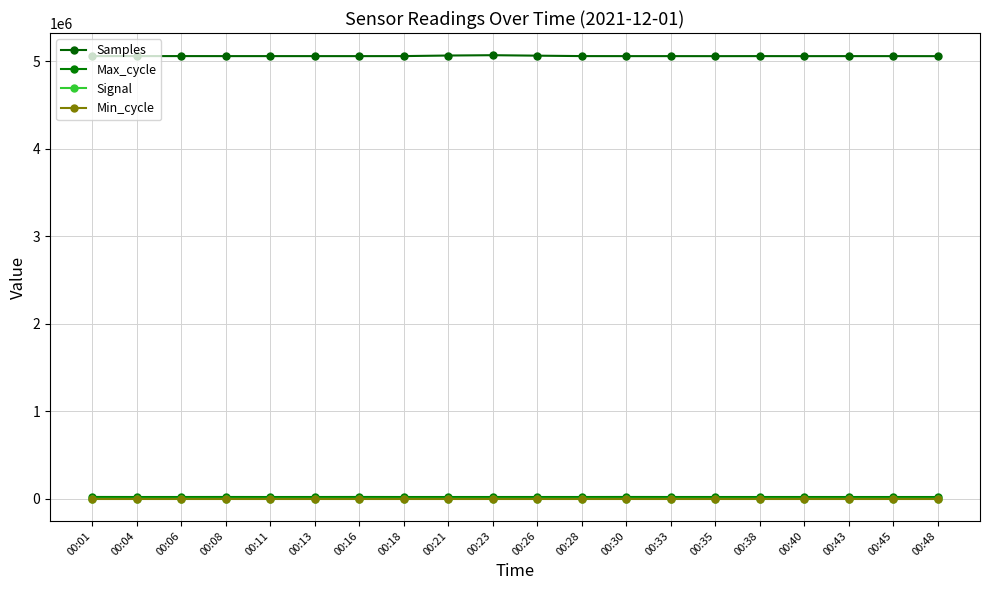

What is the sum of the Max_cycle values at 00:48 and 00:01?

40477